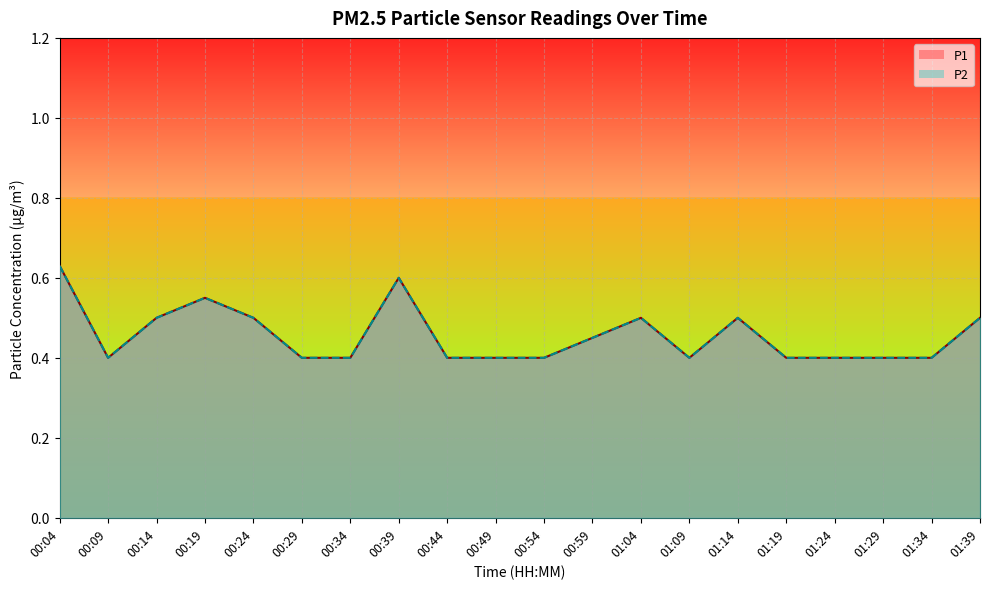

Reading right to left, extract all data points from this chart.

P1: 01:39=0.5	01:34=0.4	01:29=0.4	01:24=0.4	01:19=0.4	01:14=0.5	01:09=0.4	01:04=0.5	00:59=0.5	00:54=0.4	00:49=0.4	00:44=0.4	00:39=0.6	00:34=0.4	00:29=0.4	00:24=0.5	00:19=0.6	00:14=0.5	00:09=0.4	00:04=0.6
P2: 01:39=0.5	01:34=0.4	01:29=0.4	01:24=0.4	01:19=0.4	01:14=0.5	01:09=0.4	01:04=0.5	00:59=0.5	00:54=0.4	00:49=0.4	00:44=0.4	00:39=0.6	00:34=0.4	00:29=0.4	00:24=0.5	00:19=0.6	00:14=0.5	00:09=0.4	00:04=0.6